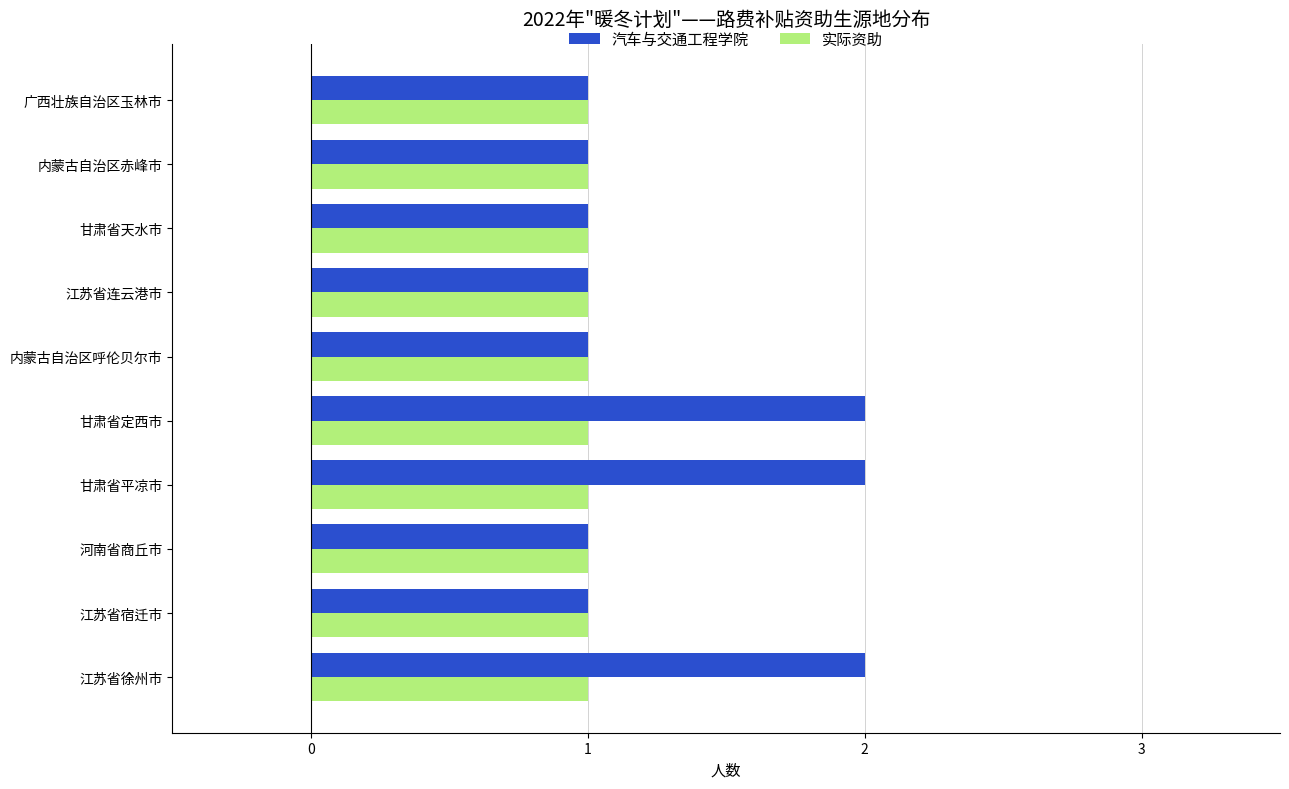

Which series has the widest spread of values?

汽车与交通工程学院